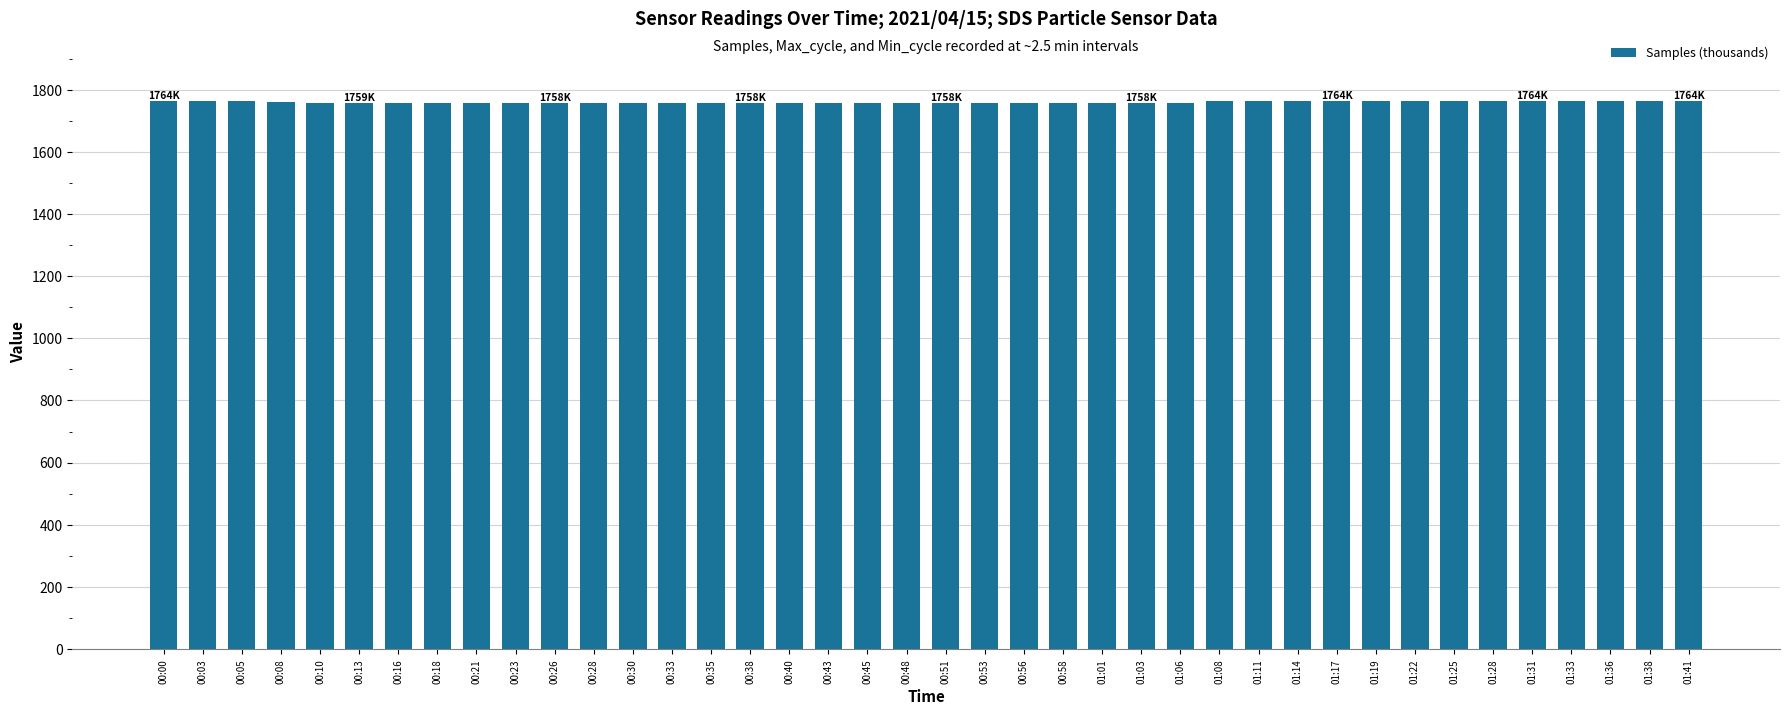

What is the smallest value displayed?

1757.3